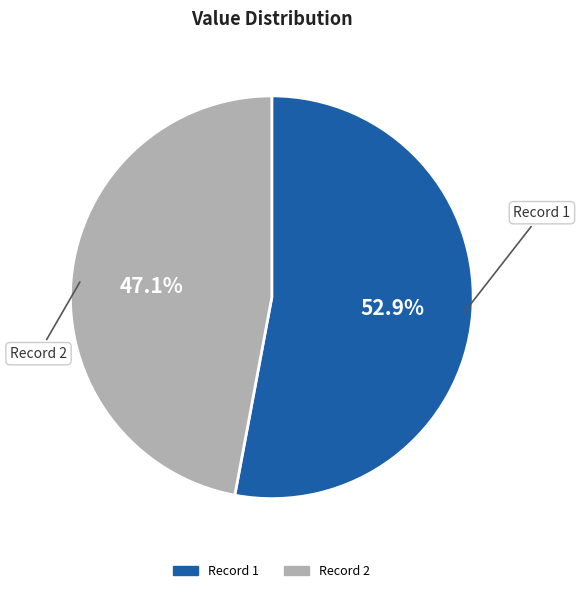

Rank the categories by value from lowest to highest.

Record 2, Record 1